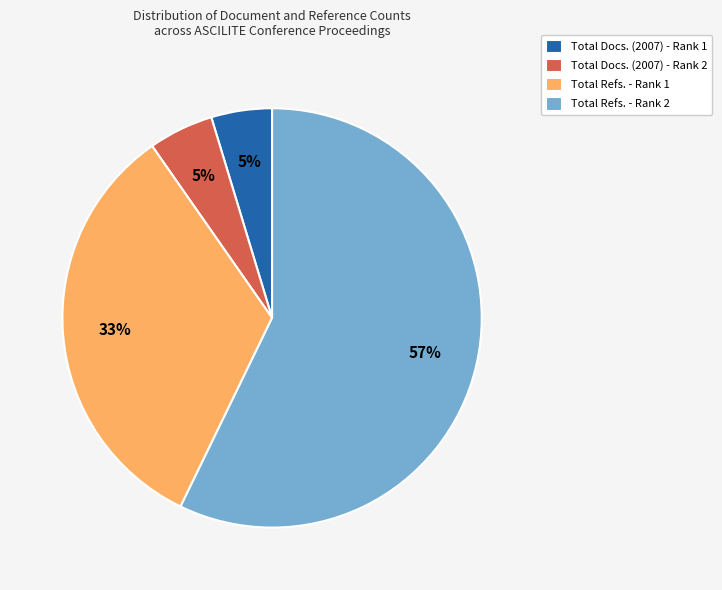

The Total Docs. (2007) - Rank 1 slice represents 16% of the pie. True or false?

False